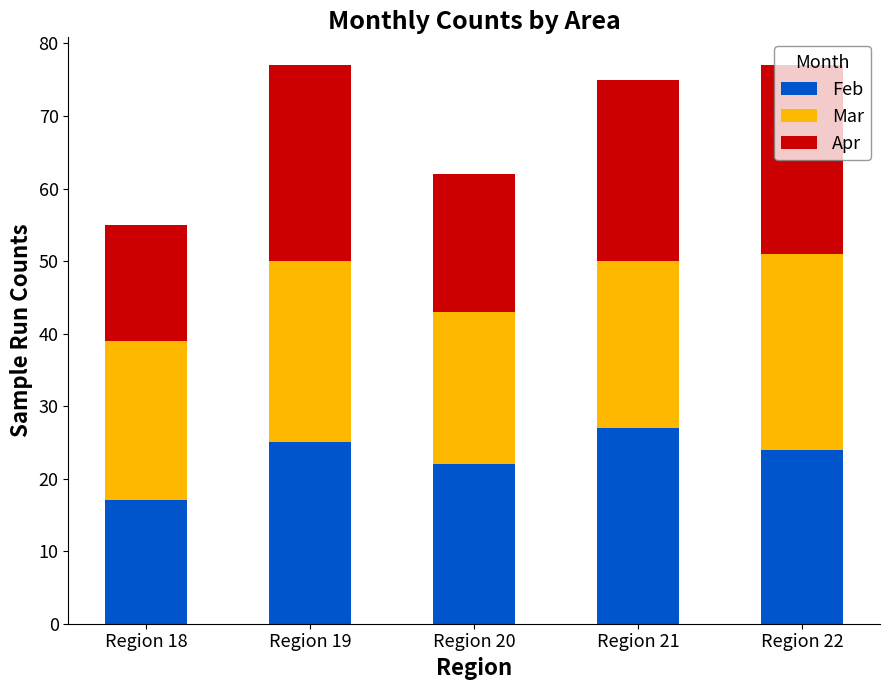

Does the chart contain any negative values?

No